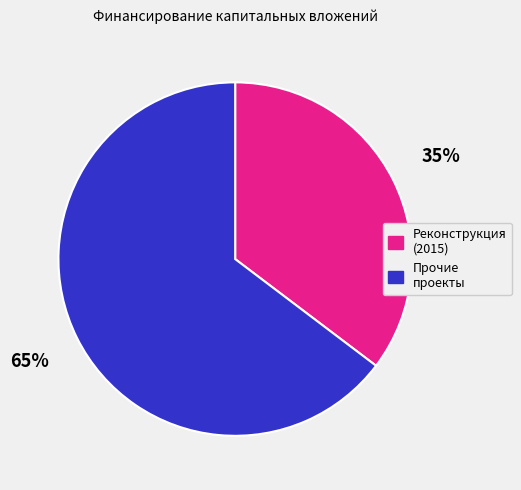

Does any single category account for the majority?

Yes